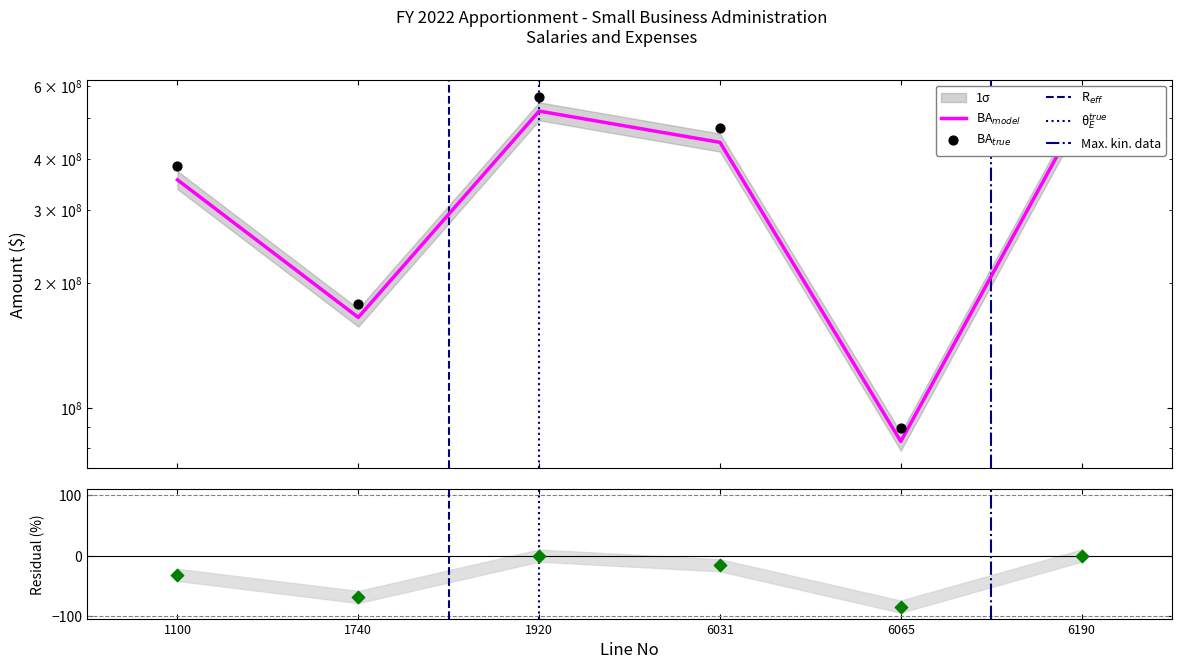

What is the change in value from 1100 to 1920?

+165400000